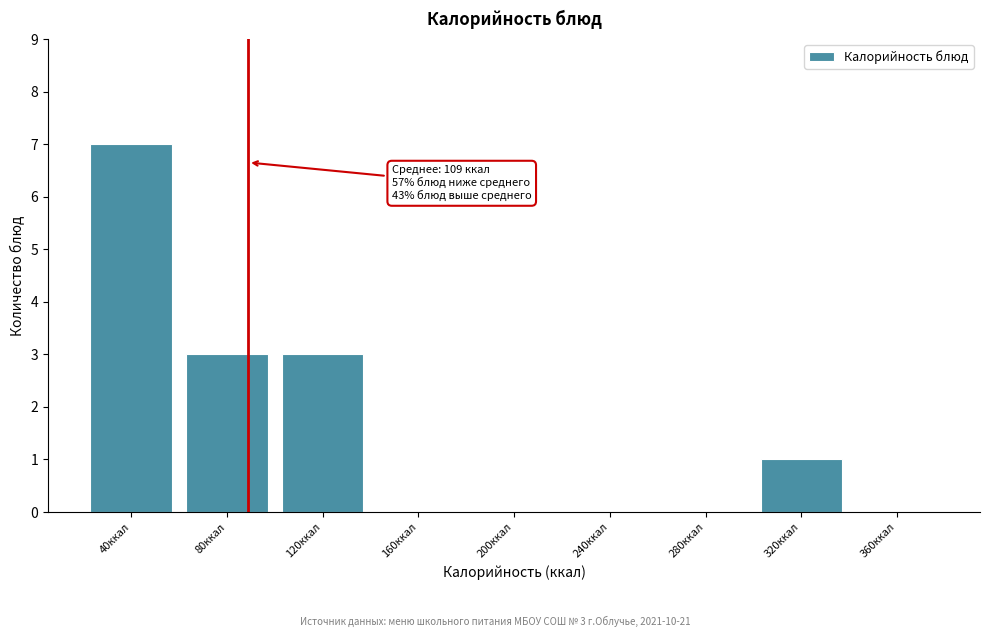

Reading right to left, transcribe all the data shown in this chart.

360ккал=0	320ккал=1	280ккал=0	240ккал=0	200ккал=0	160ккал=0	120ккал=3	80ккал=3	40ккал=7